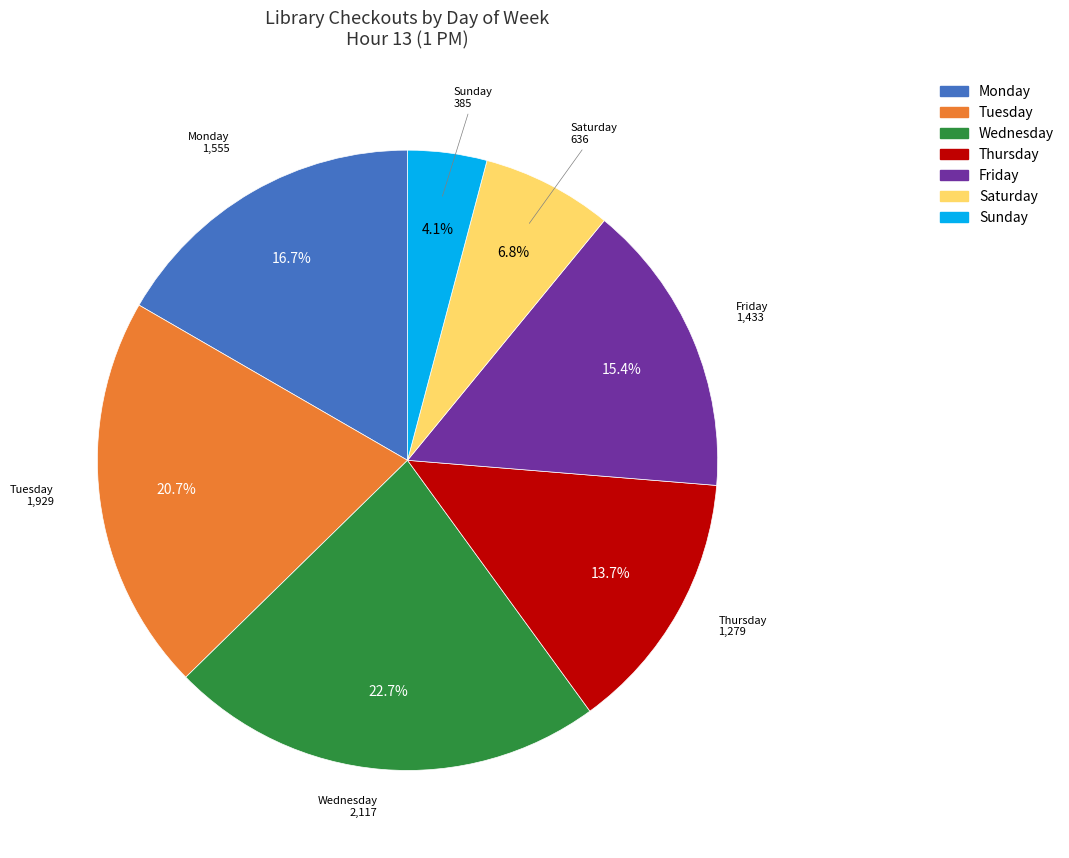

To the nearest percent, what portion does Monday represent?

17%